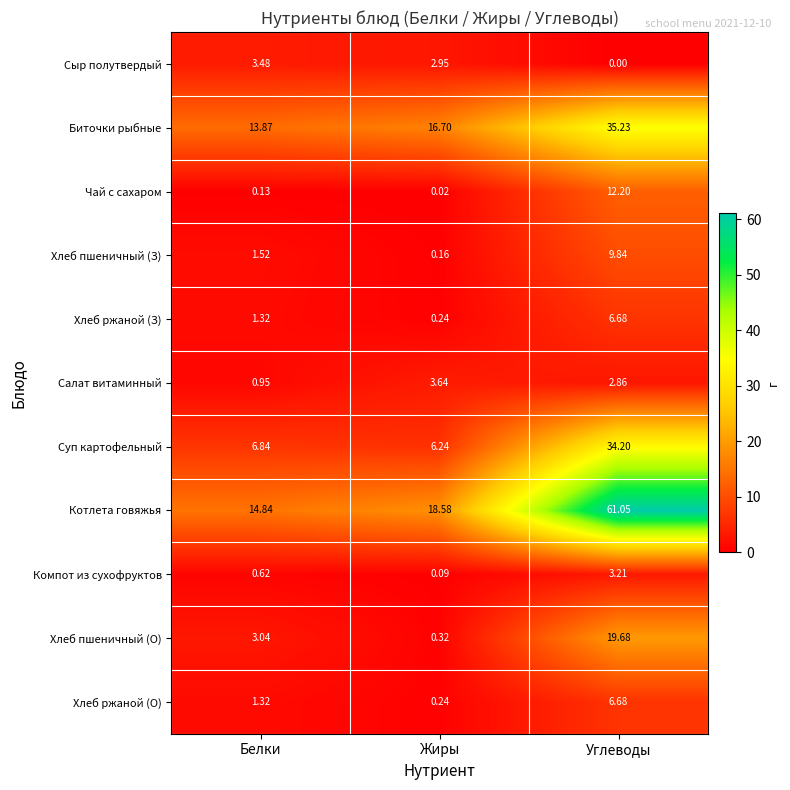

At which category does the chart reach its minimum across all series?

Углеводы